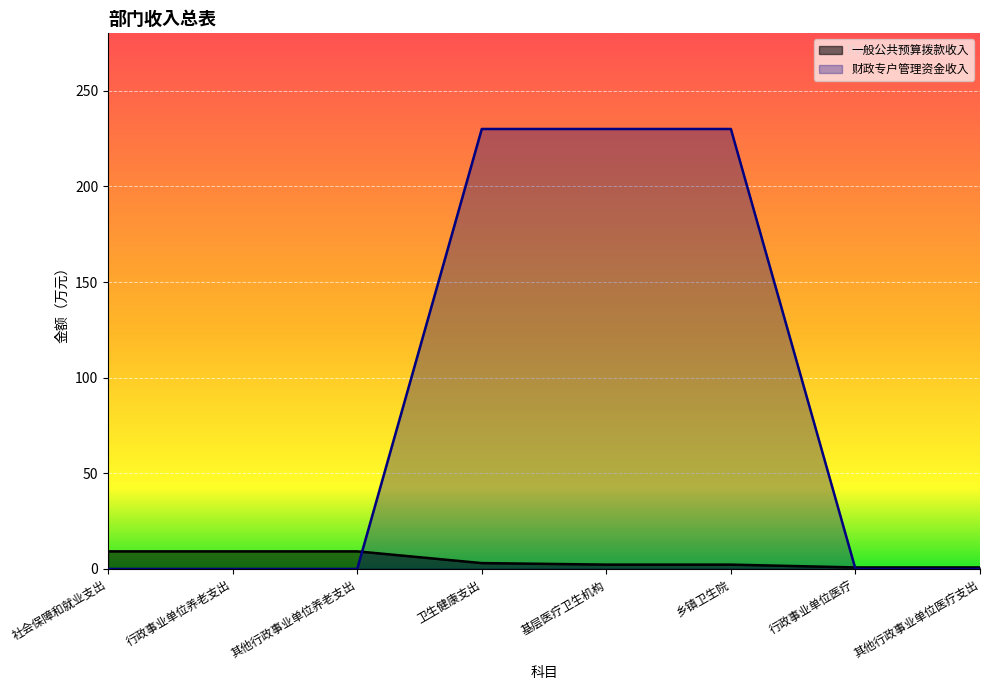

How many lines are shown in the chart?

2